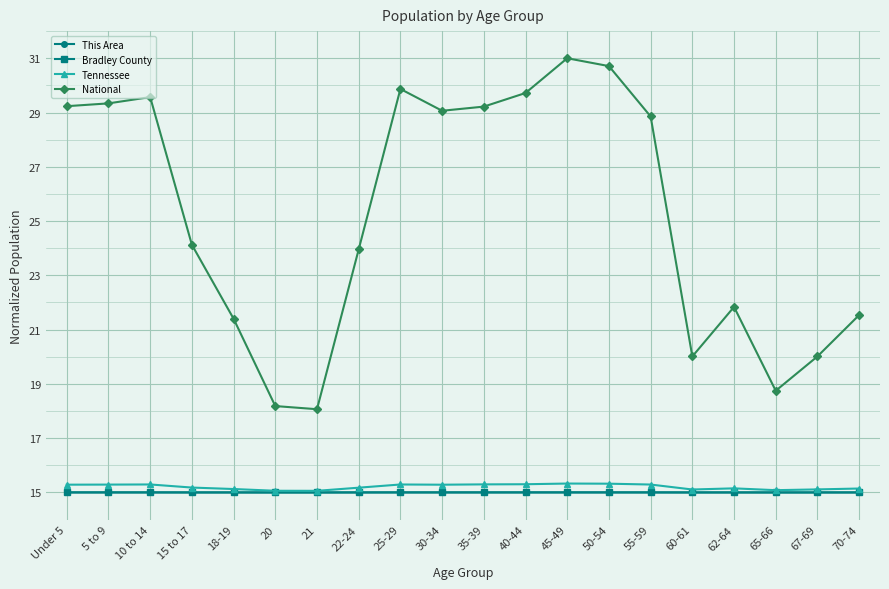

At which category does National reach its first local peak?

10 to 14